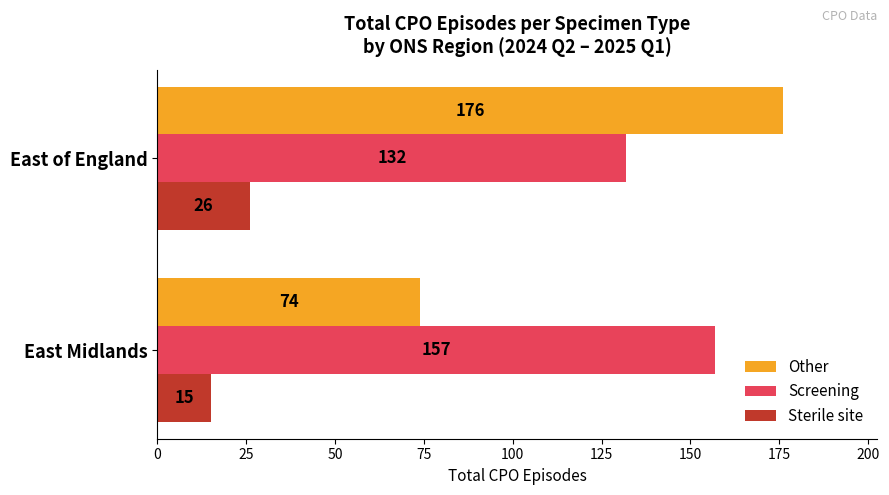

How many data points does each series have?

2